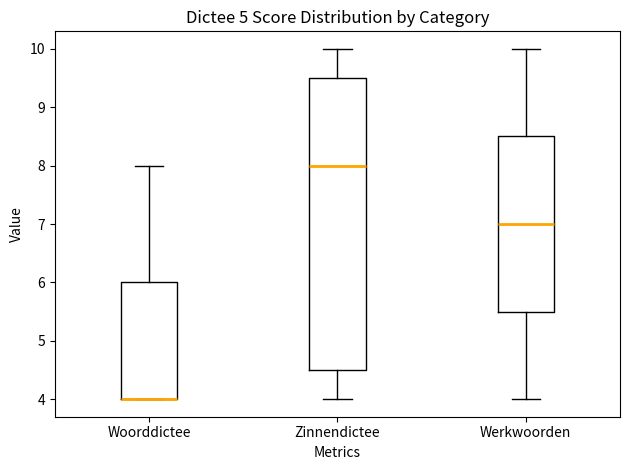

Comparing the boxes themselves (not the whiskers), which one is the tallest?

Zinnendictee